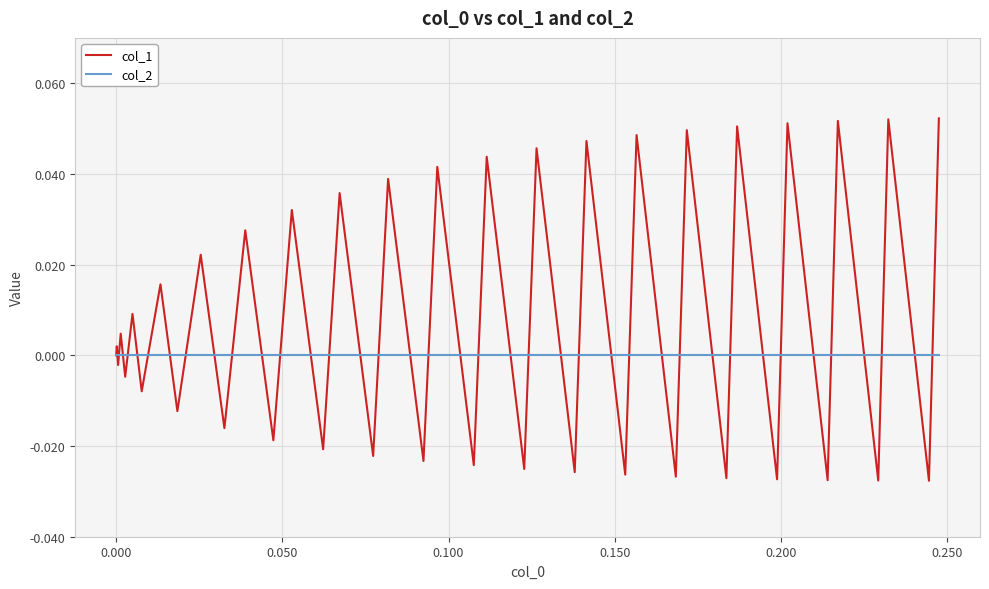

Is this an area chart (filled region under the line)?

No